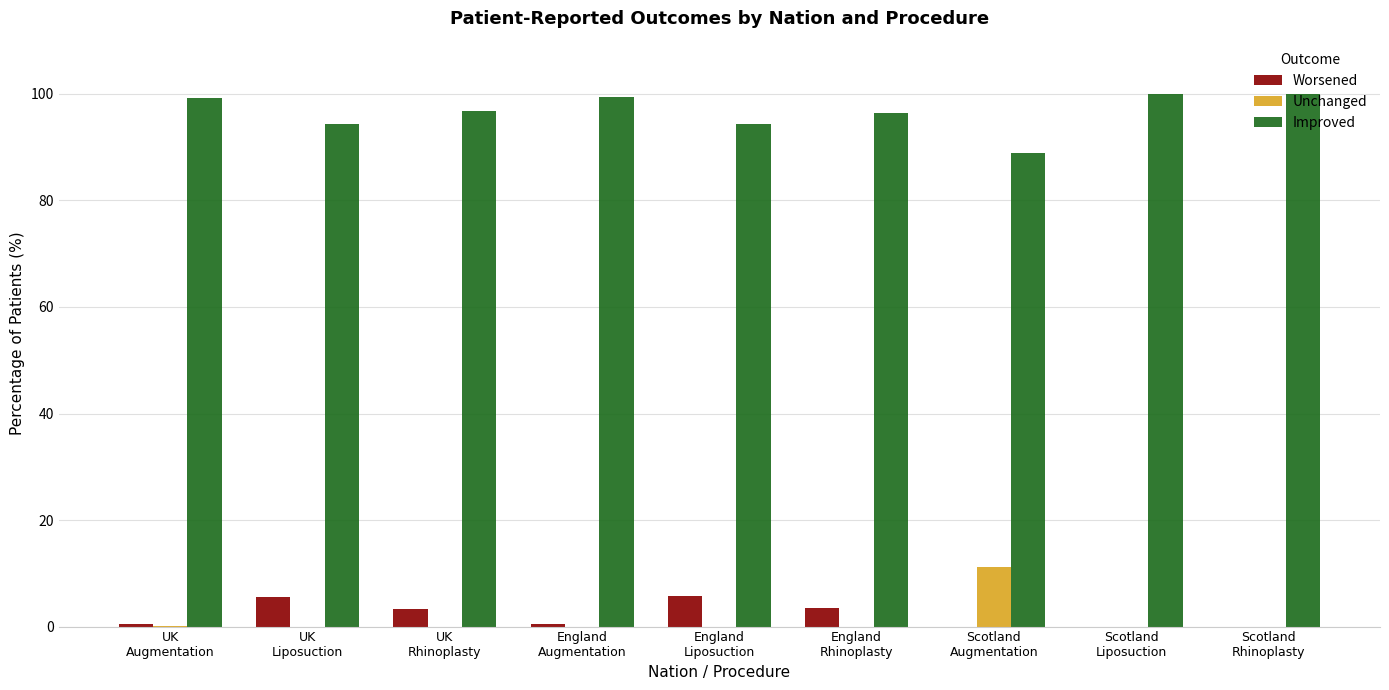

What is the sum of all Unchanged values?

11.2